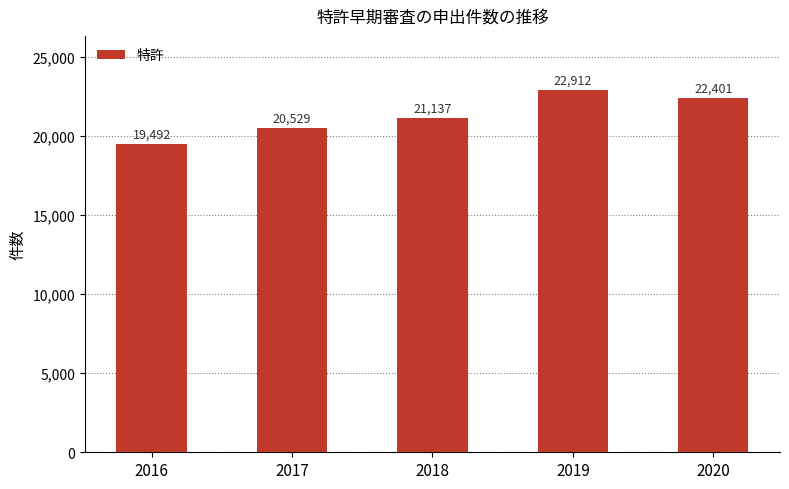

What is the minimum value shown in the chart?

19492